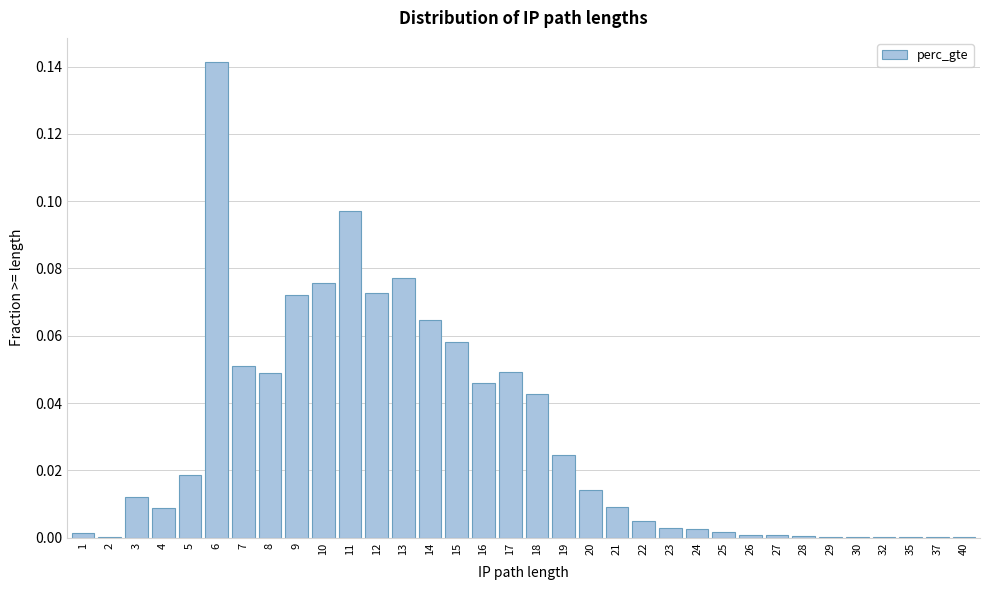

What is the sum of all values?

1.0